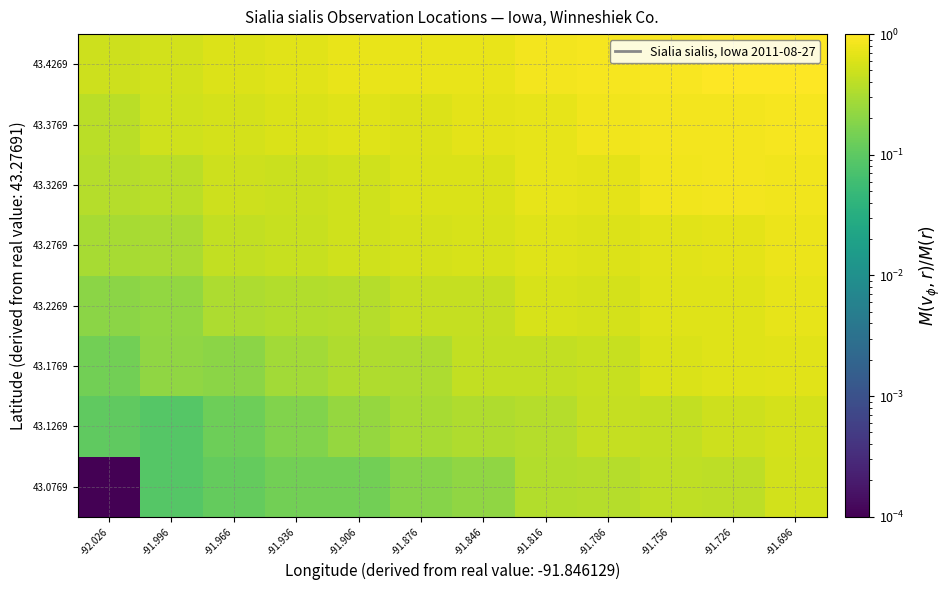

Which has a higher value, -91.936 or -92.026?

-91.936